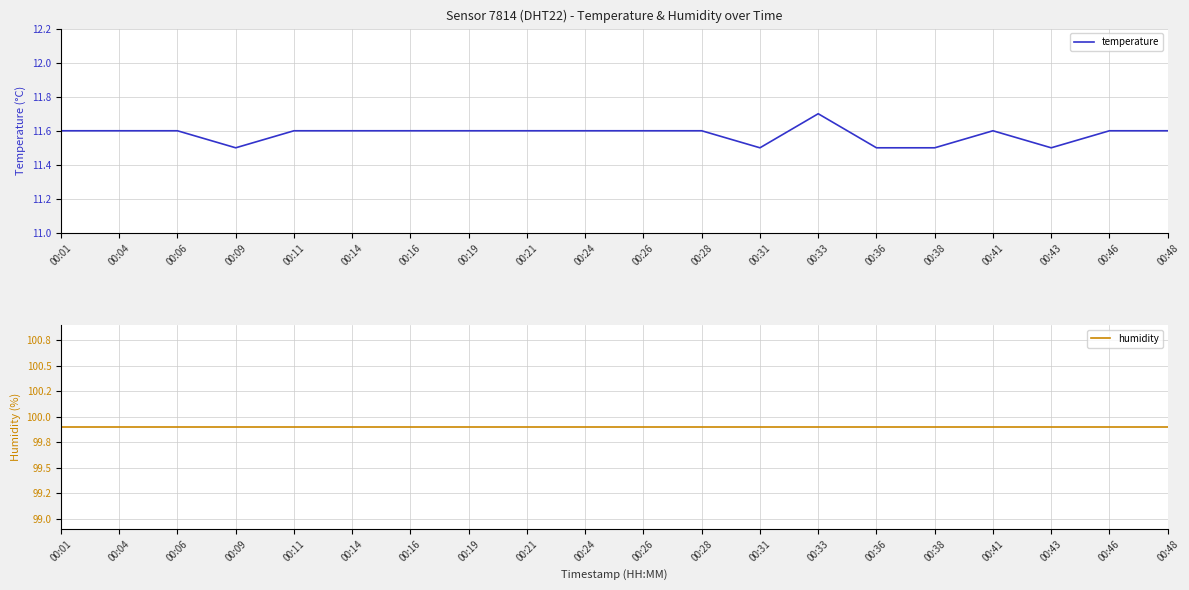

True or false: humidity and temperature intersect in this chart.

False